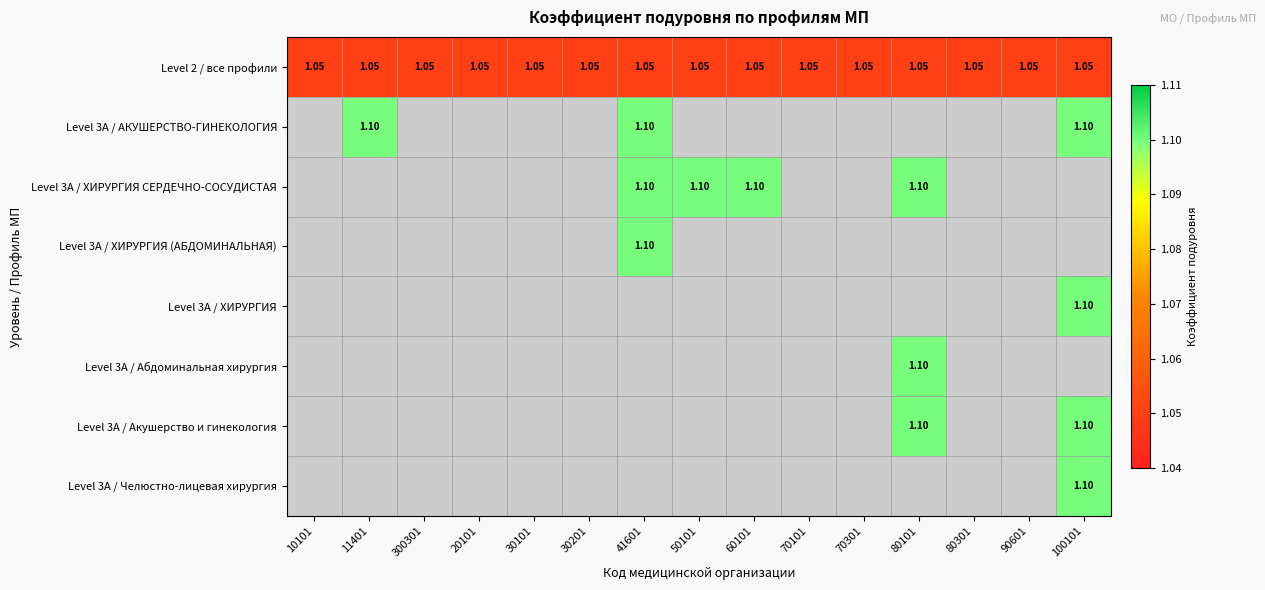

What is the greatest value displayed?

1.1